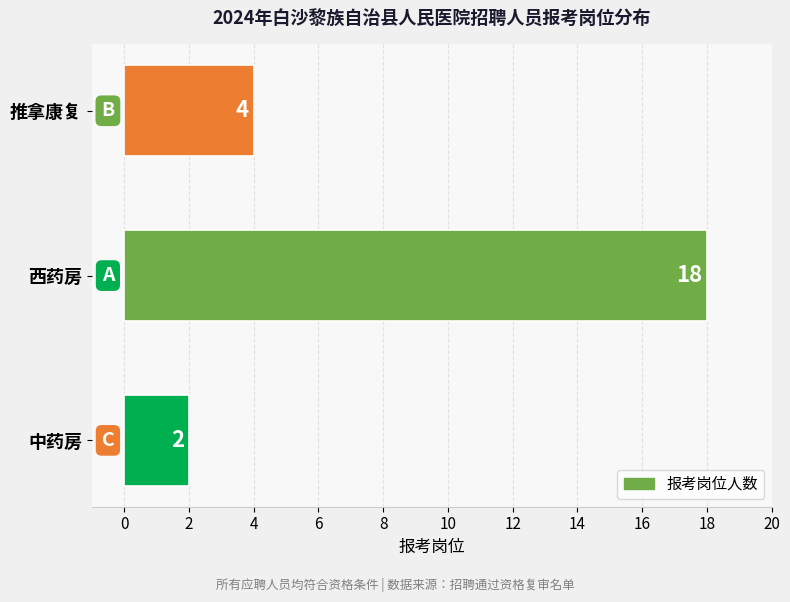

Reading top to bottom, transcribe all the data shown in this chart.

4	18	2